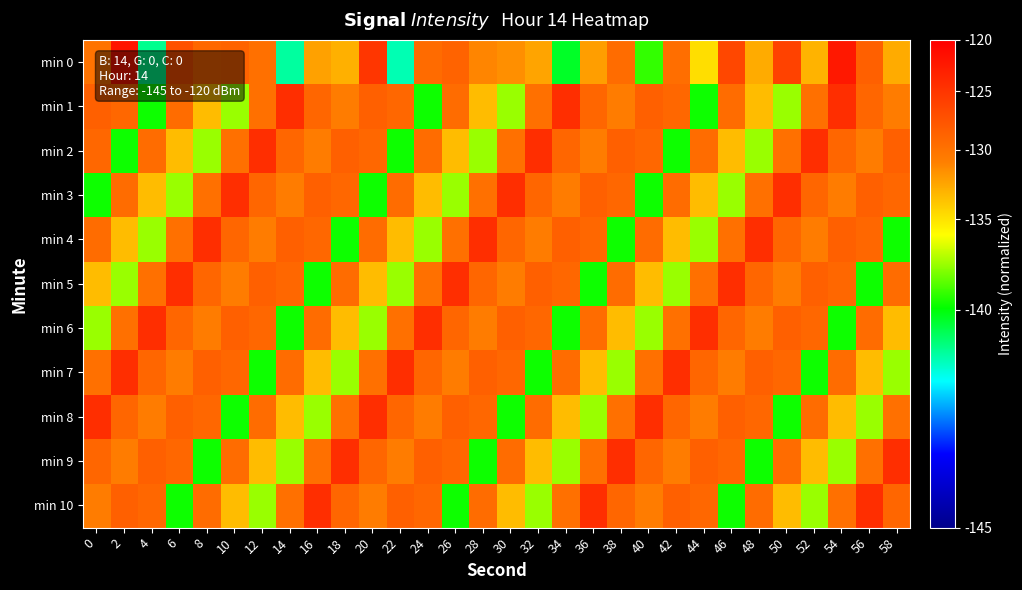

What is the minimum value shown in the chart?

0.1